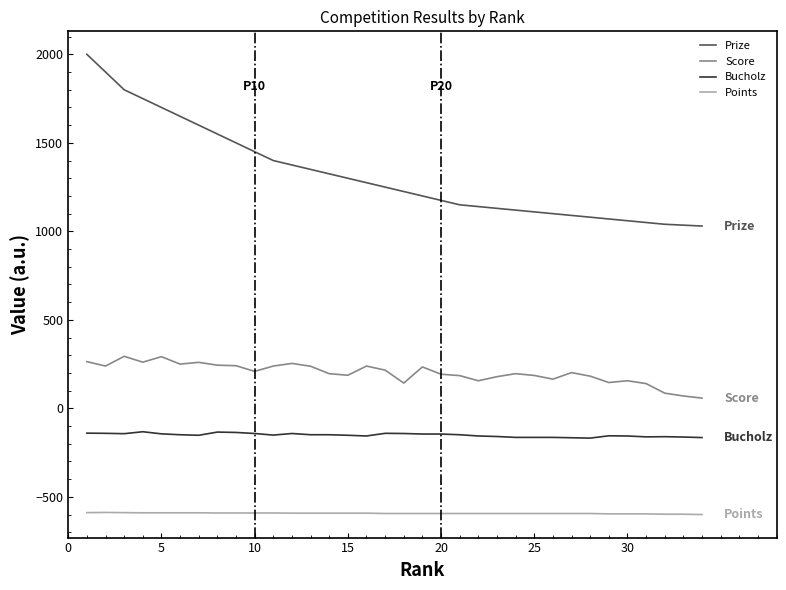

What is the minimum value shown in the chart?

-600